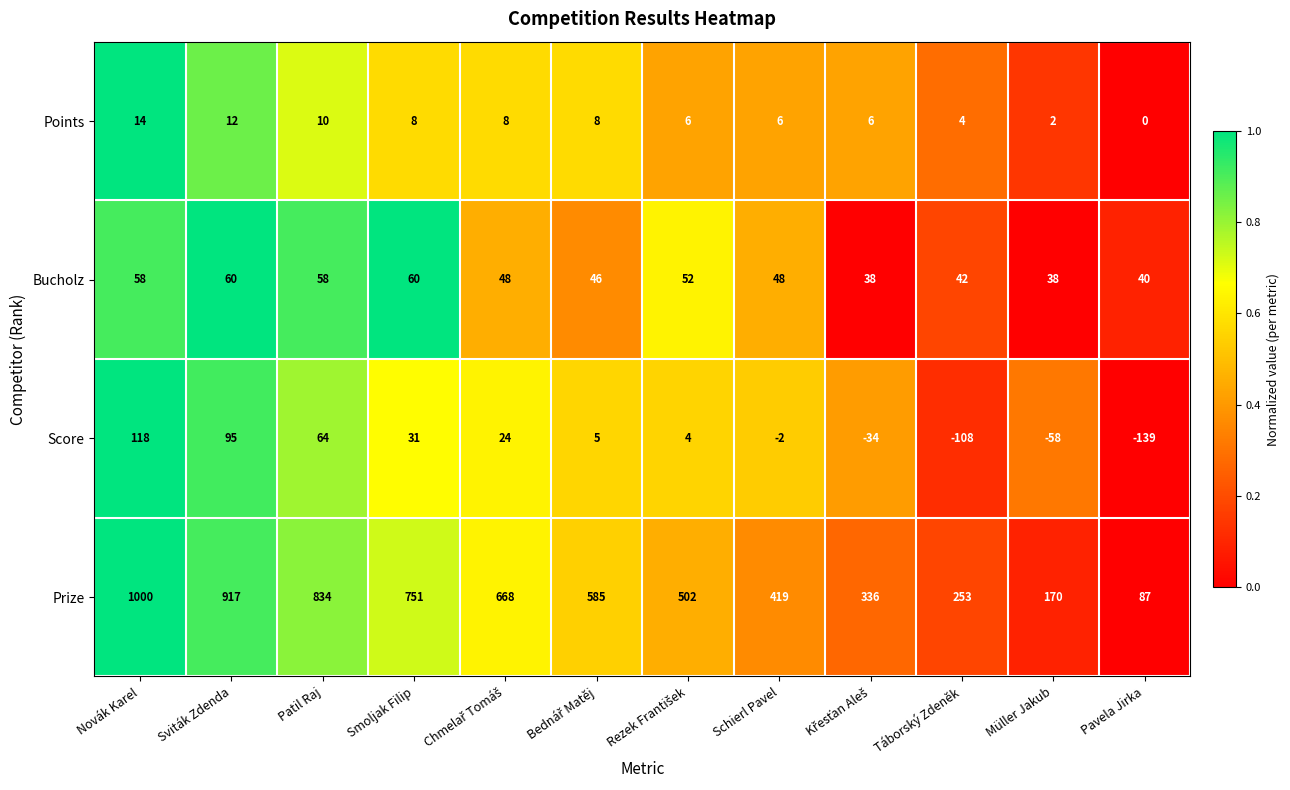

The Points series shows 10 at Schierl Pavel. True or false?

False